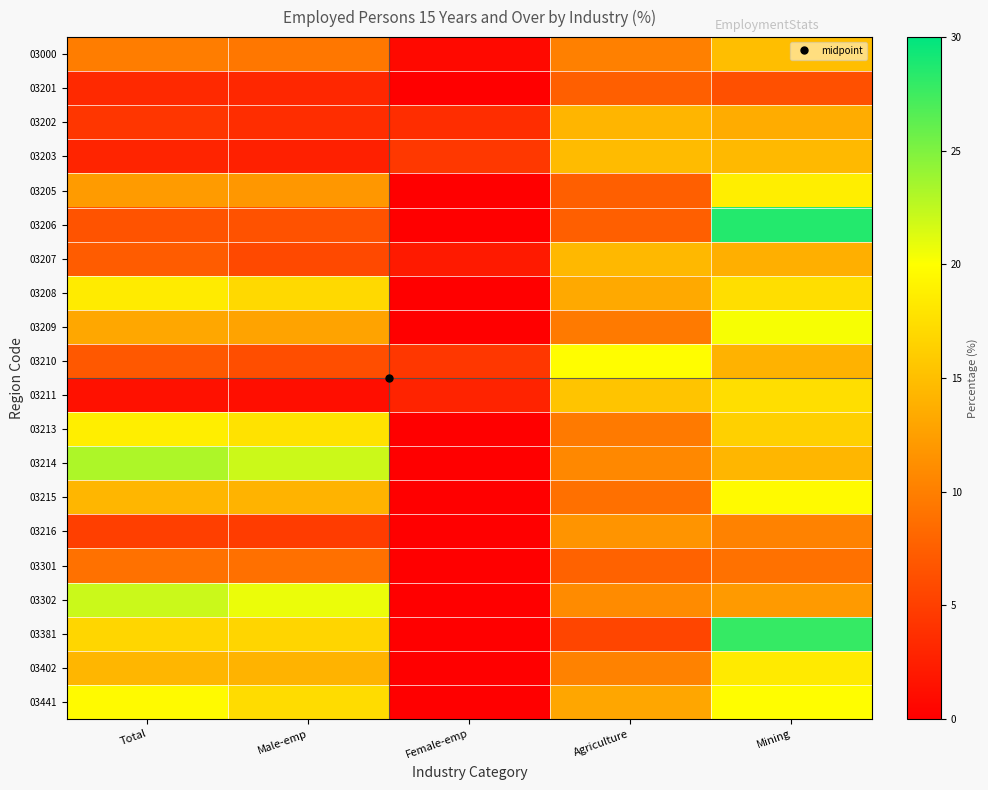

Between Female-emp and Agriculture, which series saw the biggest shift?

03210